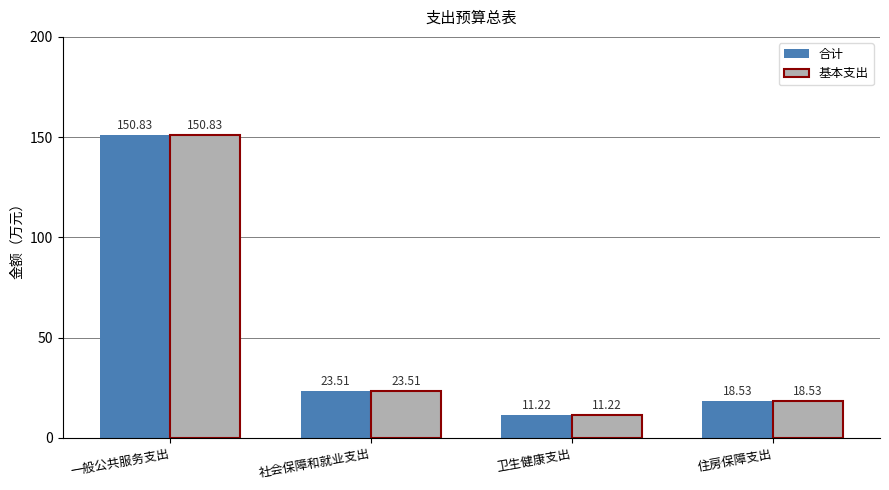

What is the difference between the 合计 values at 卫生健康支出 and 社会保障和就业支出?

12.3